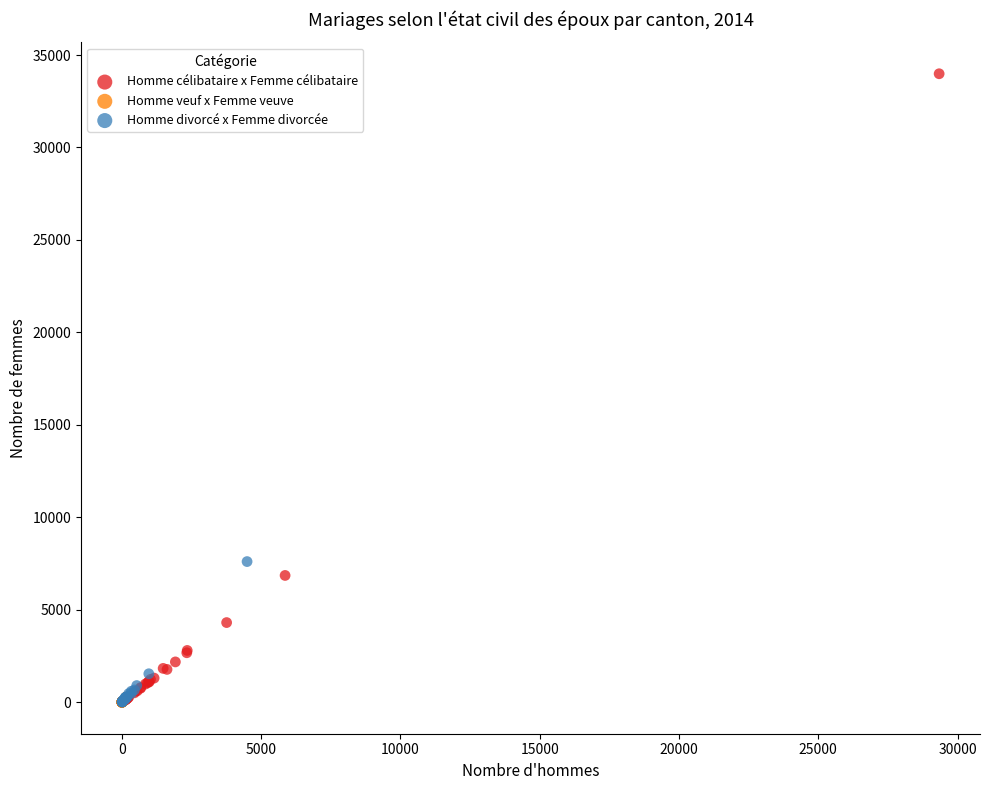

Which series reaches the maximum Y coordinate?

Homme célibataire x Femme célibataire